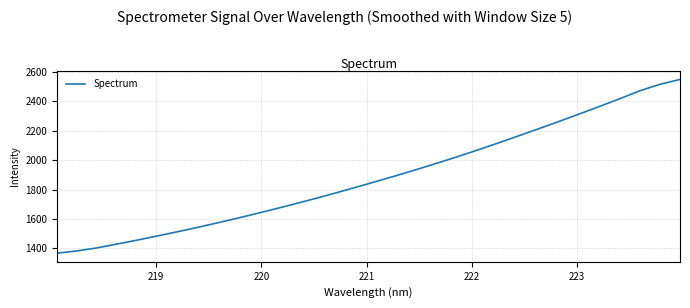

What is the maximum value shown in the chart?

2549.4